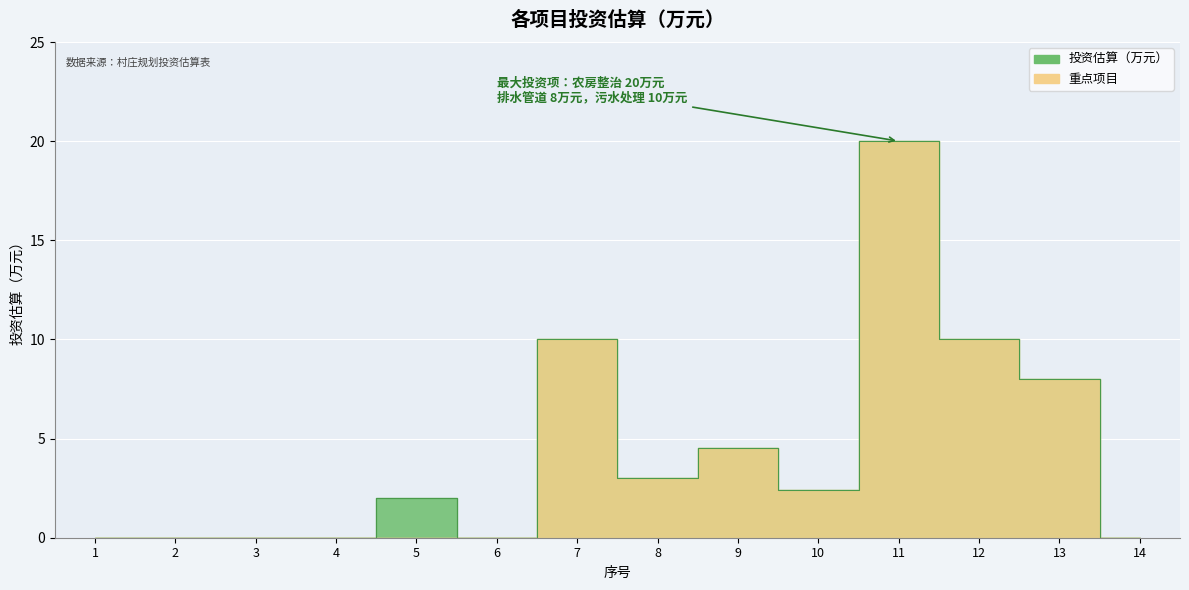

The value at 3 is 0.0. True or false?

True